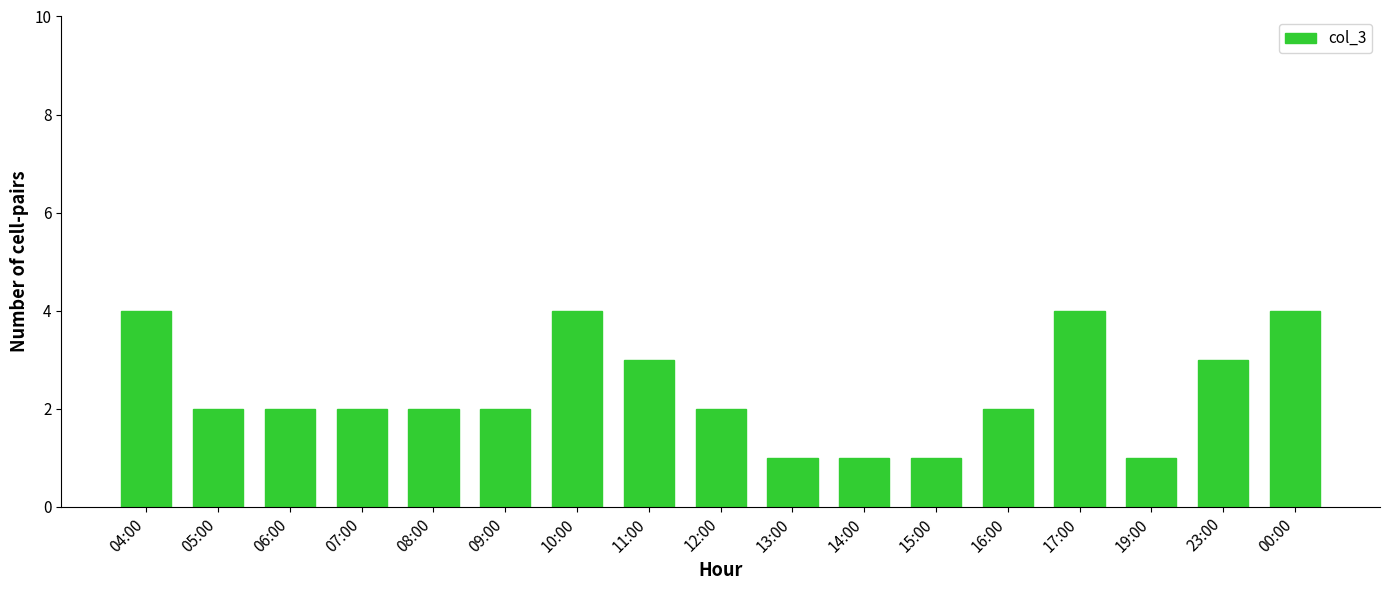

The chart shows a value of 2 at 04:00. True or false?

False